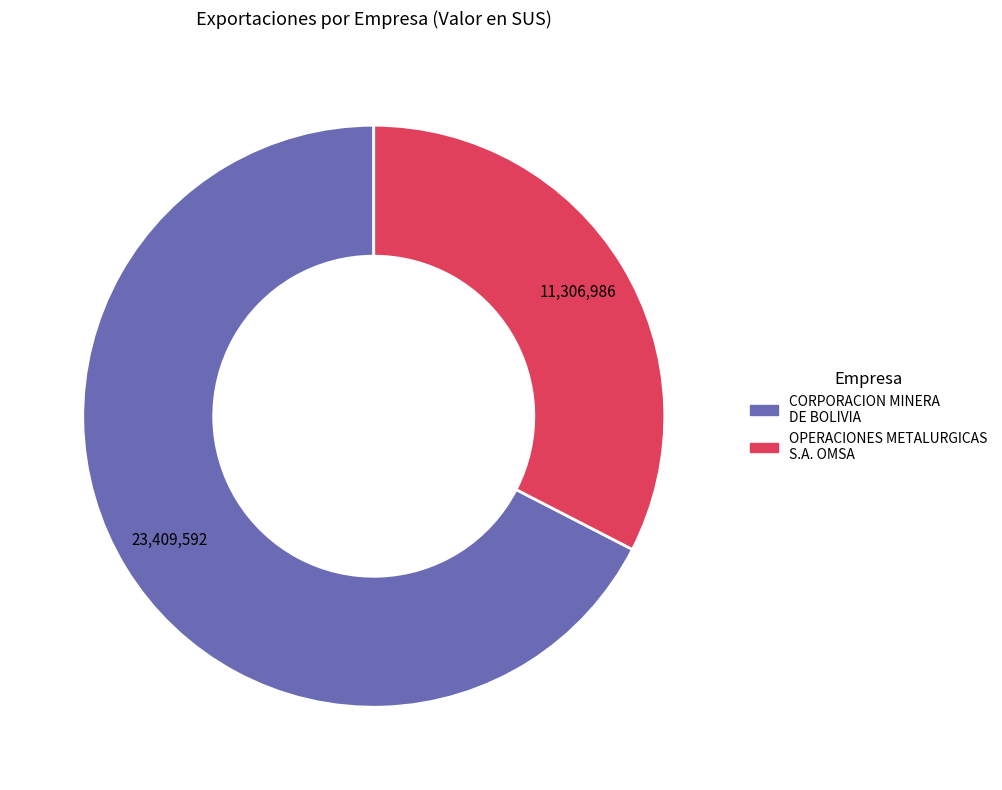

Is there any slice that represents more than half of the pie?

Yes